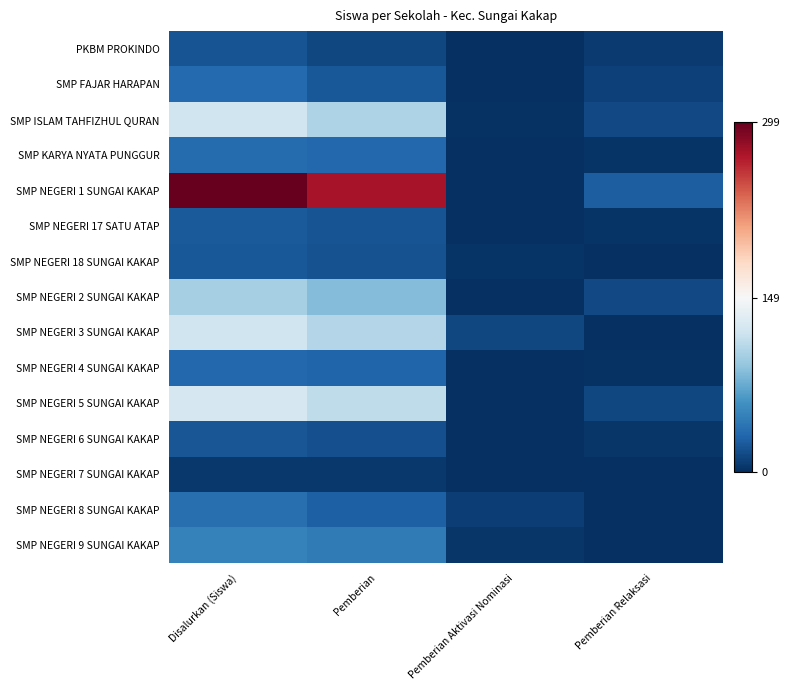

Reading left to right, extract all data points from this chart.

PKBM PROKINDO: Disalurkan (Siswa)=20	Pemberian=13	Pemberian Aktivasi Nominasi=0	Pemberian Relaksasi=7
SMP FAJAR HARAPAN: Disalurkan (Siswa)=33	Pemberian=23	Pemberian Aktivasi Nominasi=0	Pemberian Relaksasi=10
SMP ISLAM TAHFIZHUL QURAN: Disalurkan (Siswa)=120	Pemberian=103	Pemberian Aktivasi Nominasi=2	Pemberian Relaksasi=15
SMP KARYA NYATA PUNGGUR: Disalurkan (Siswa)=35	Pemberian=32	Pemberian Aktivasi Nominasi=0	Pemberian Relaksasi=3
SMP NEGERI 1 SUNGAI KAKAP: Disalurkan (Siswa)=299	Pemberian=273	Pemberian Aktivasi Nominasi=0	Pemberian Relaksasi=26
SMP NEGERI 17 SATU ATAP: Disalurkan (Siswa)=24	Pemberian=21	Pemberian Aktivasi Nominasi=0	Pemberian Relaksasi=3
SMP NEGERI 18 SUNGAI KAKAP: Disalurkan (Siswa)=23	Pemberian=19	Pemberian Aktivasi Nominasi=3	Pemberian Relaksasi=1
SMP NEGERI 2 SUNGAI KAKAP: Disalurkan (Siswa)=100	Pemberian=85	Pemberian Aktivasi Nominasi=0	Pemberian Relaksasi=15
SMP NEGERI 3 SUNGAI KAKAP: Disalurkan (Siswa)=120	Pemberian=106	Pemberian Aktivasi Nominasi=13	Pemberian Relaksasi=1
SMP NEGERI 4 SUNGAI KAKAP: Disalurkan (Siswa)=32	Pemberian=30	Pemberian Aktivasi Nominasi=0	Pemberian Relaksasi=2
SMP NEGERI 5 SUNGAI KAKAP: Disalurkan (Siswa)=124	Pemberian=111	Pemberian Aktivasi Nominasi=0	Pemberian Relaksasi=13
SMP NEGERI 6 SUNGAI KAKAP: Disalurkan (Siswa)=22	Pemberian=18	Pemberian Aktivasi Nominasi=0	Pemberian Relaksasi=4
SMP NEGERI 7 SUNGAI KAKAP: Disalurkan (Siswa)=5	Pemberian=5	Pemberian Aktivasi Nominasi=0	Pemberian Relaksasi=0
SMP NEGERI 8 SUNGAI KAKAP: Disalurkan (Siswa)=37	Pemberian=27	Pemberian Aktivasi Nominasi=9	Pemberian Relaksasi=1
SMP NEGERI 9 SUNGAI KAKAP: Disalurkan (Siswa)=49	Pemberian=44	Pemberian Aktivasi Nominasi=4	Pemberian Relaksasi=1